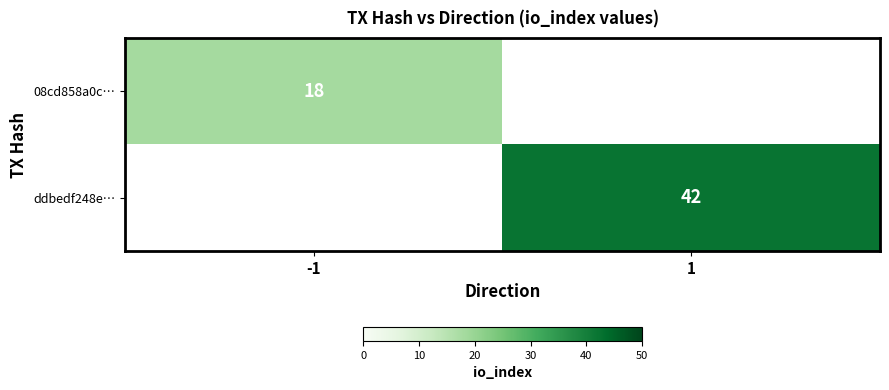

True or false: ddbedf248e… has a value of 42 at 1.

True